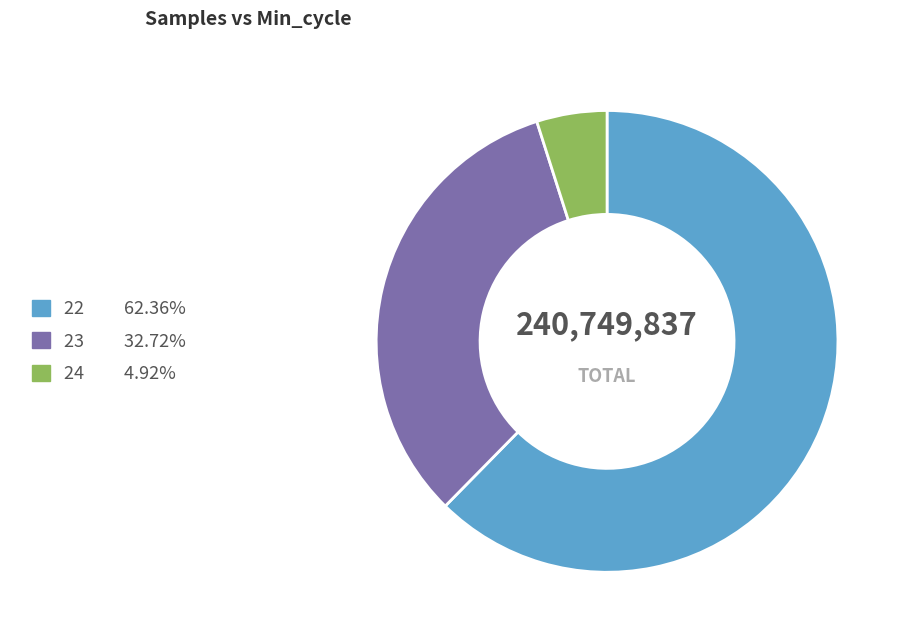

Is there any slice that represents more than half of the pie?

Yes